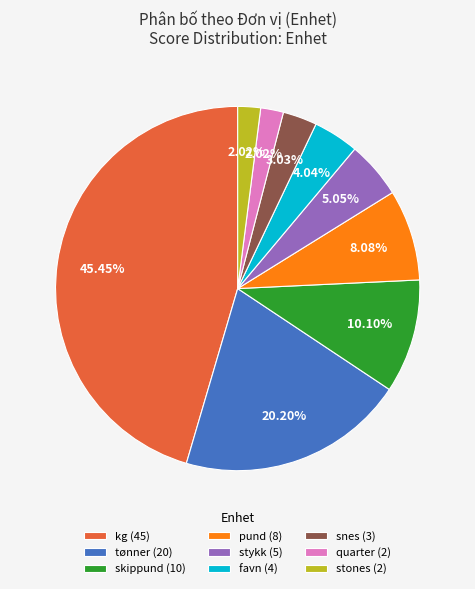

Between pund (8) and tønner (20), which is larger?

tønner (20)